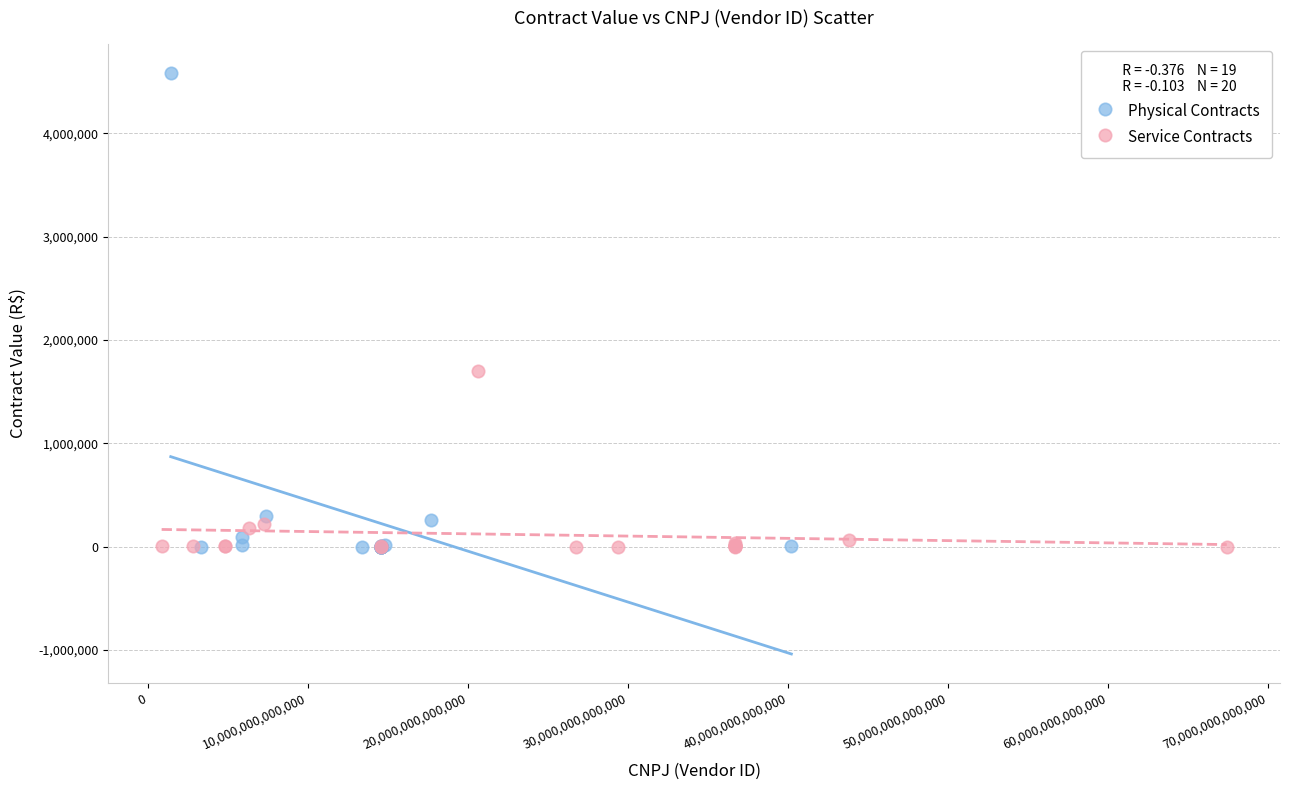

Which series has the widest spread of Y values?

Physical Contracts